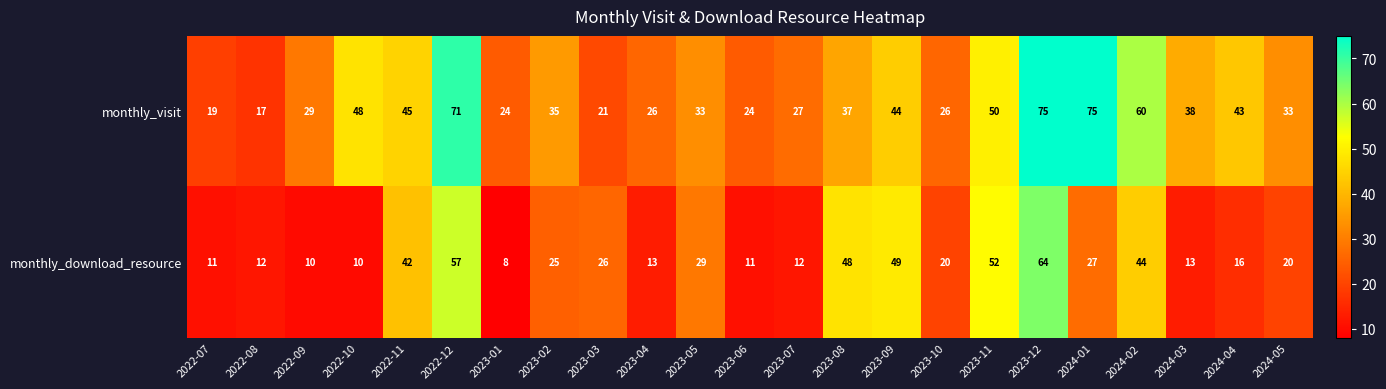

At which category is the sum across all series the highest?

2023-12